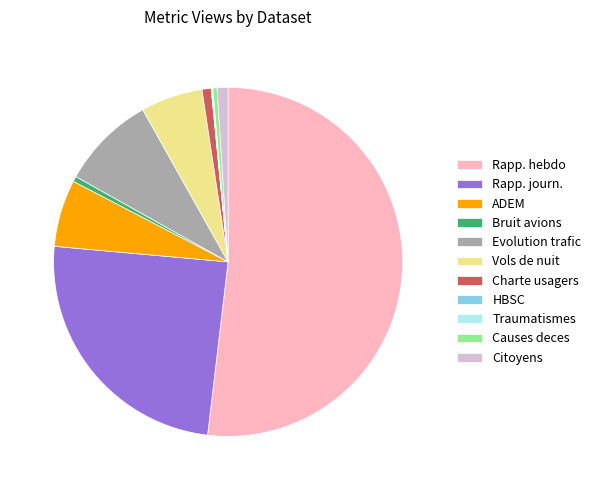

Which category has the biggest portion of the pie?

Rapp. hebdo